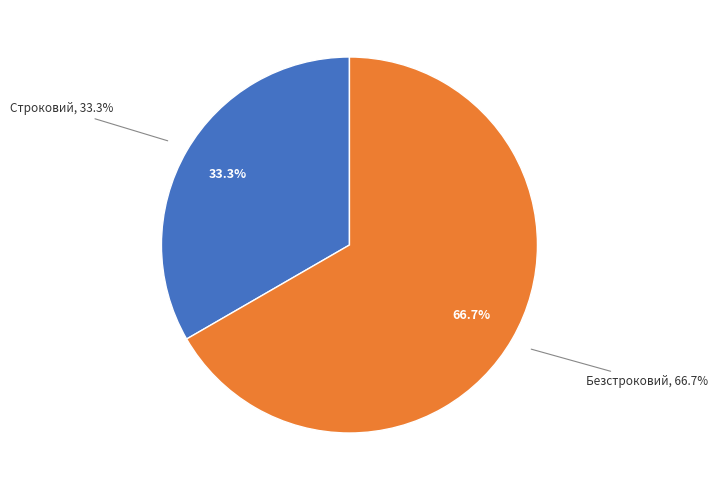

How many slices are in this pie chart?

2